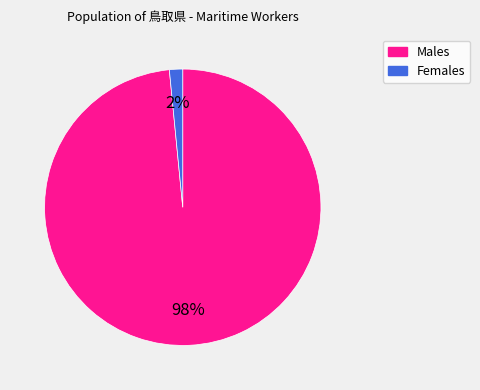

True or false: Males accounts for 98% of the total.

True